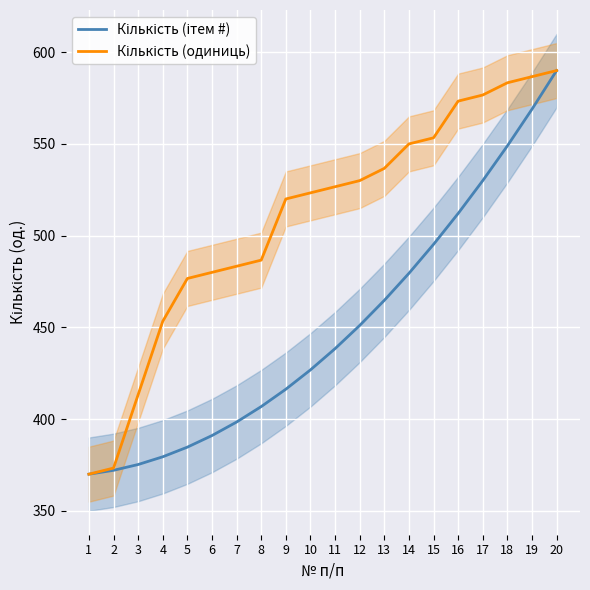

What is the value of the Кількість (ітем #) point at the 10th from the left?

426.8